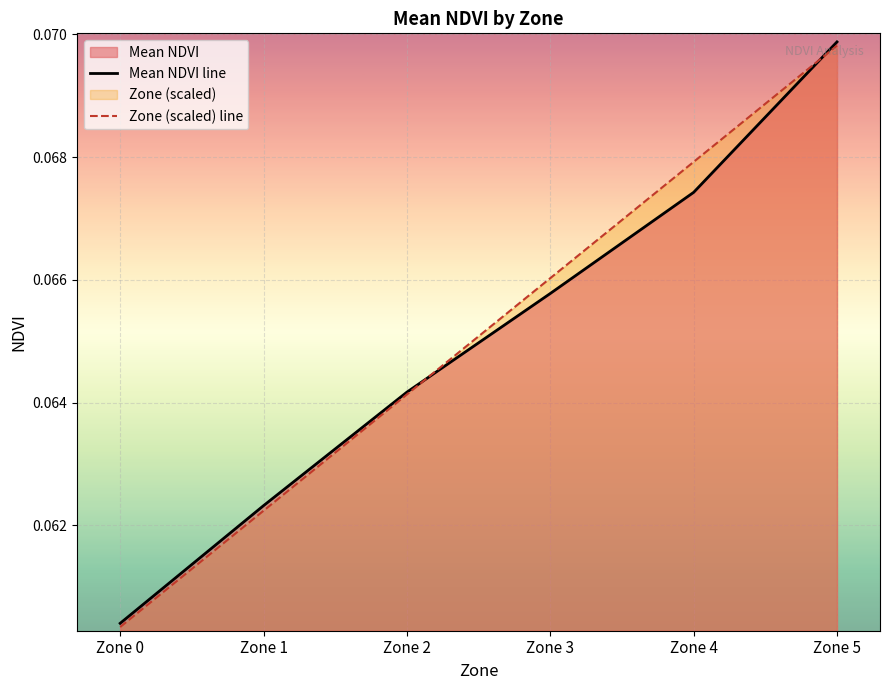

At which category is the sum across all series the highest?

Zone 5